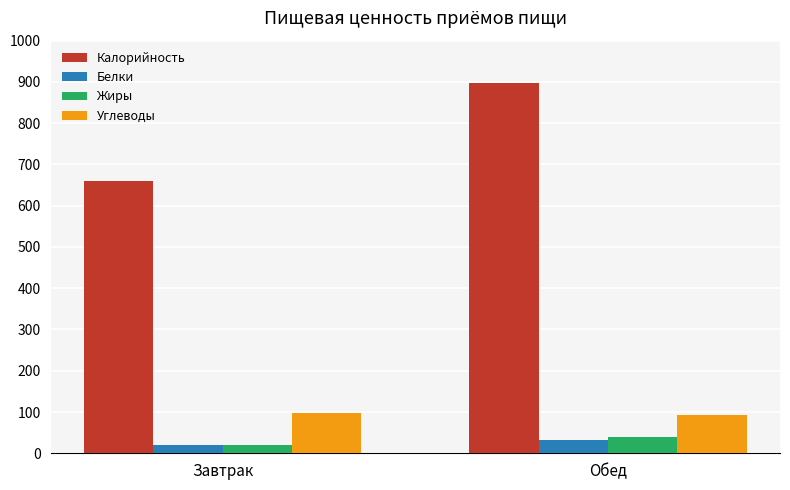

Does the chart contain stacked bars?

No